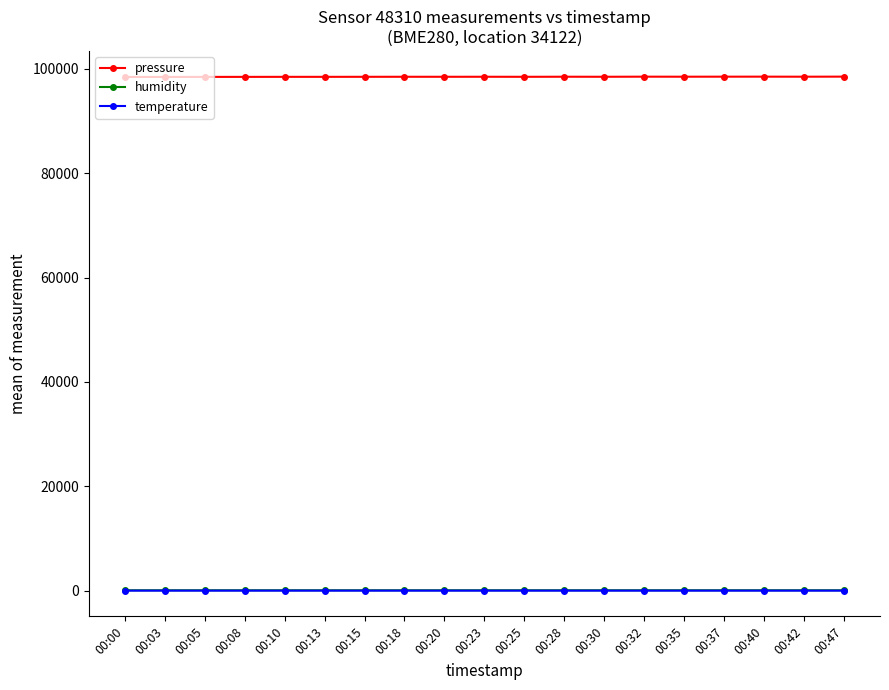

True or false: pressure has a value of 55373.0 at 00:00.

False